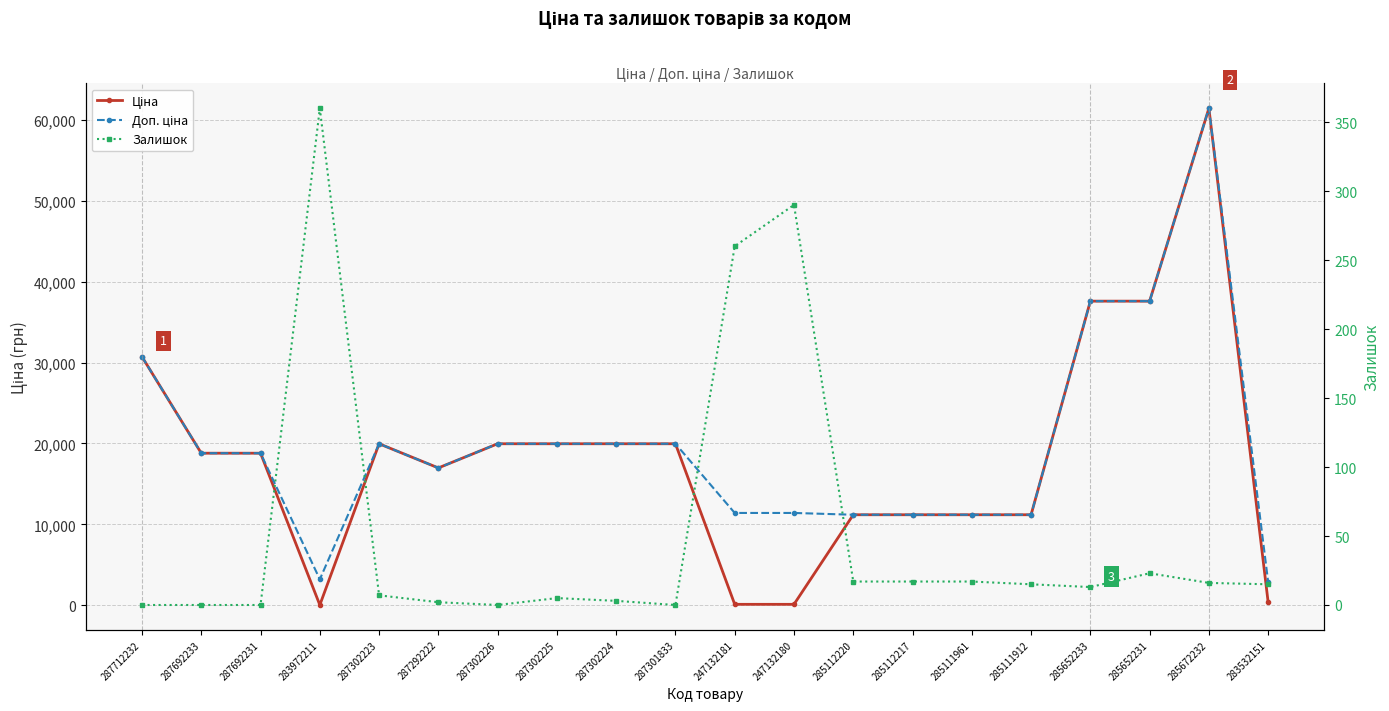

What are all the series names shown in the legend?

Ціна, Доп. ціна, Залишок